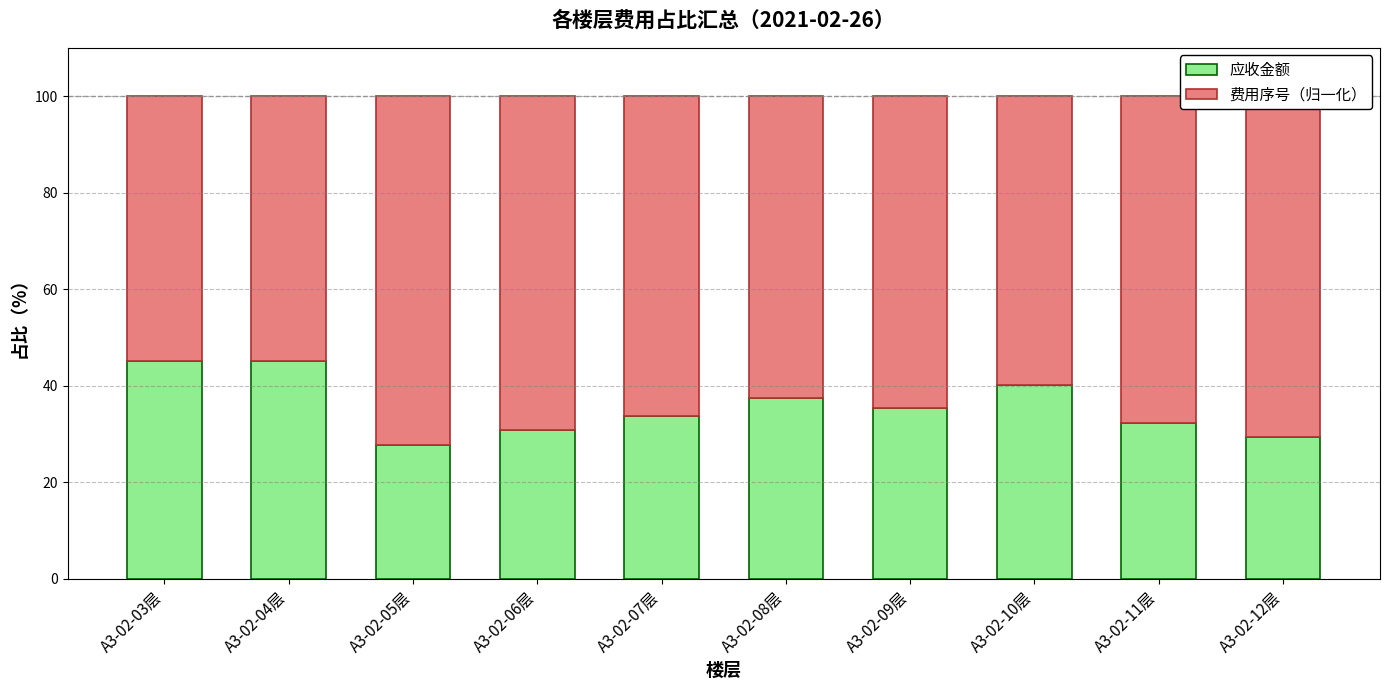

What is the total value across all series at A3-02-12层?

100.0